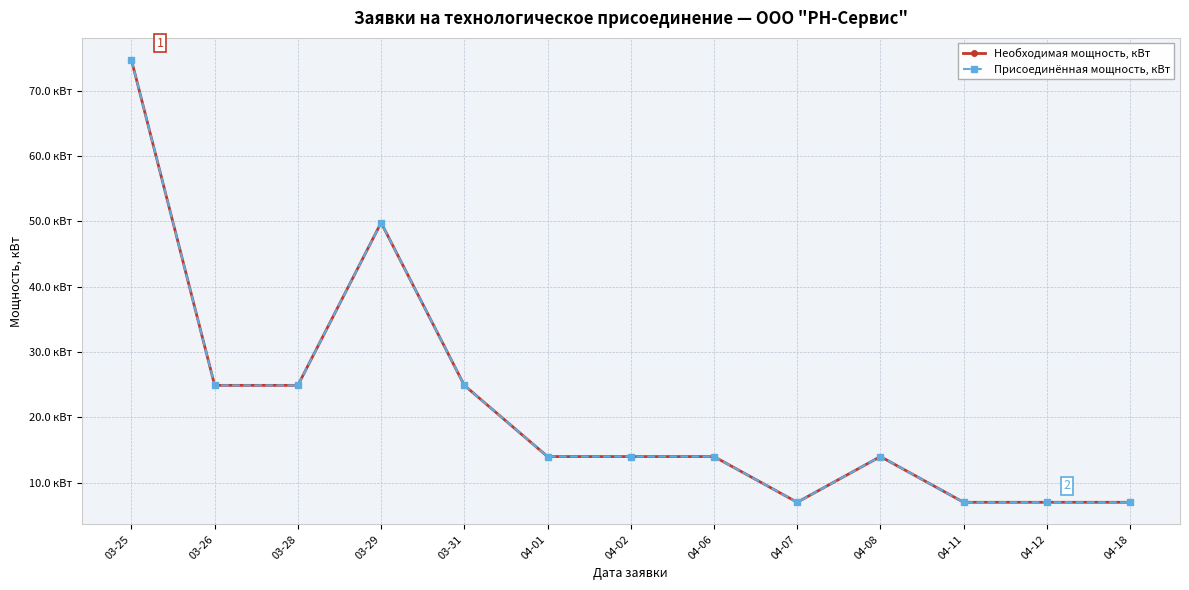

In Присоединённая мощность, кВт, how many points are higher than both neighbors (excluding endpoints)?

2